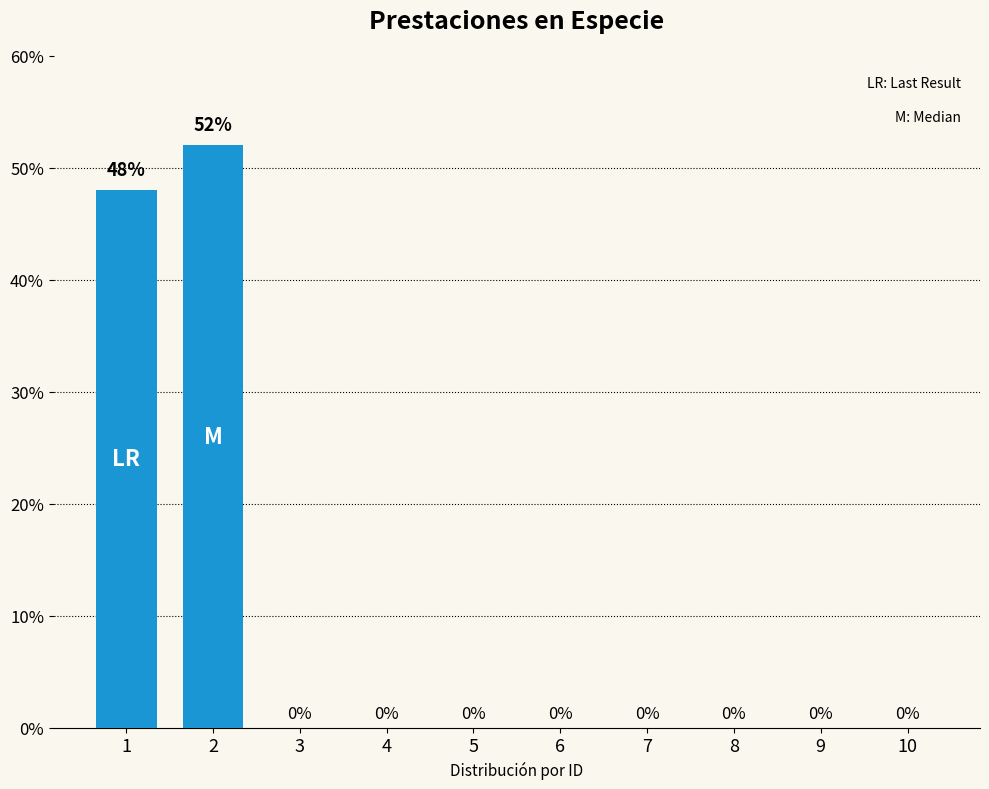

What is the change in value from 2 to 7?

-52